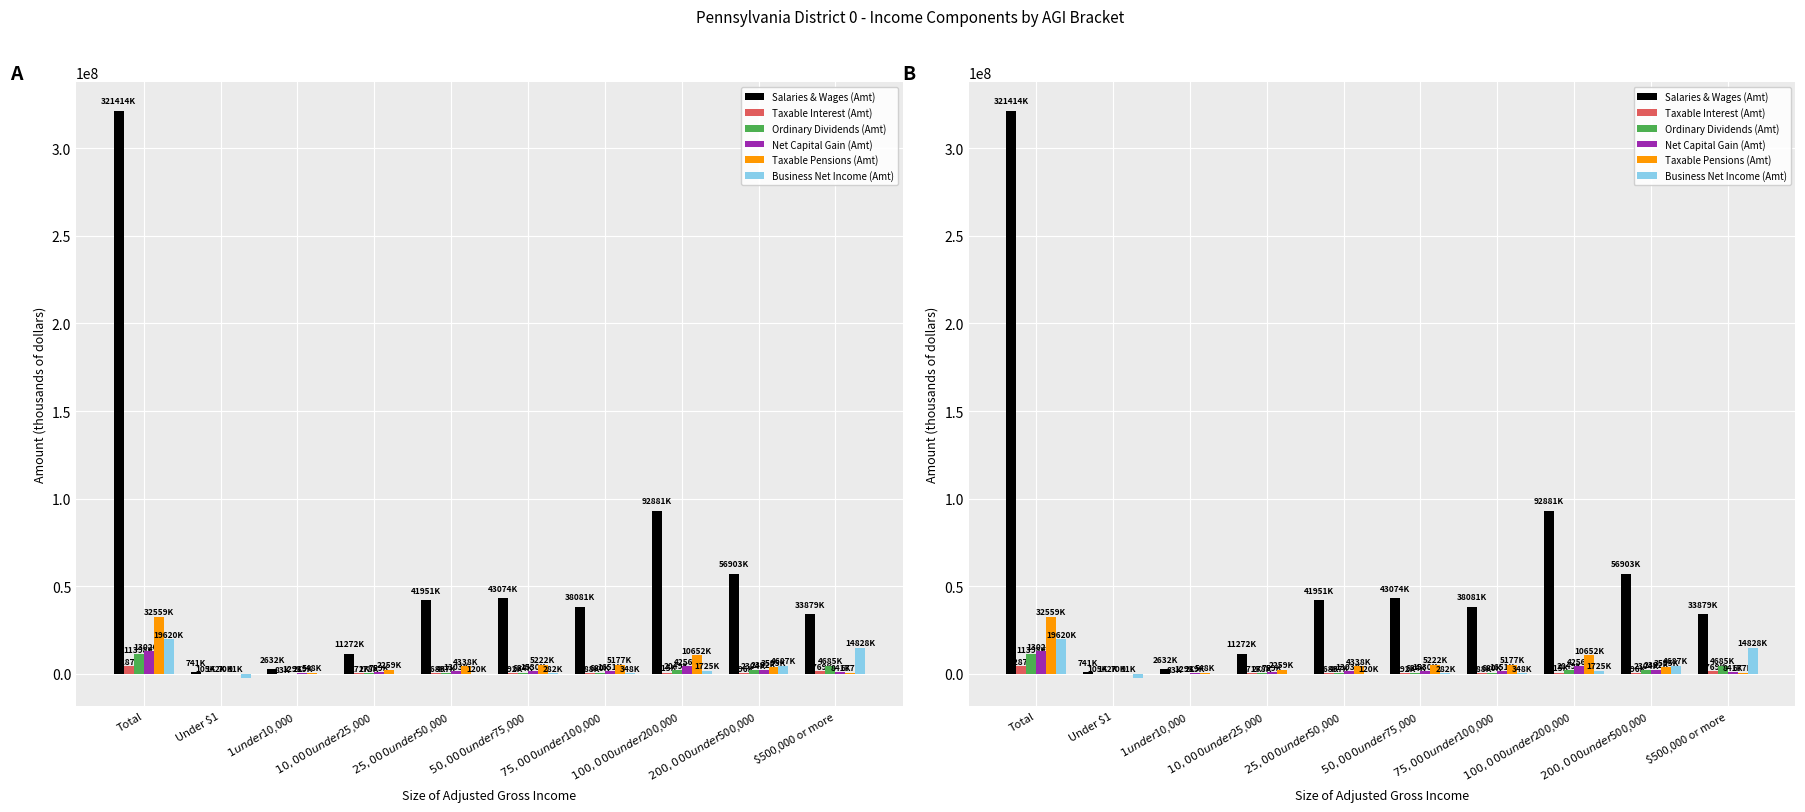

Which series has the largest range (max minus min)?

Salaries & Wages (Amt)